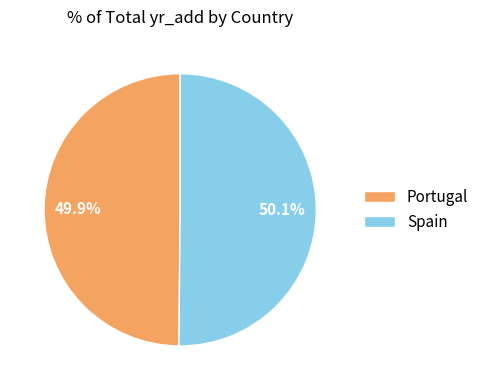

What portion of the pie excludes Portugal?

50.1%